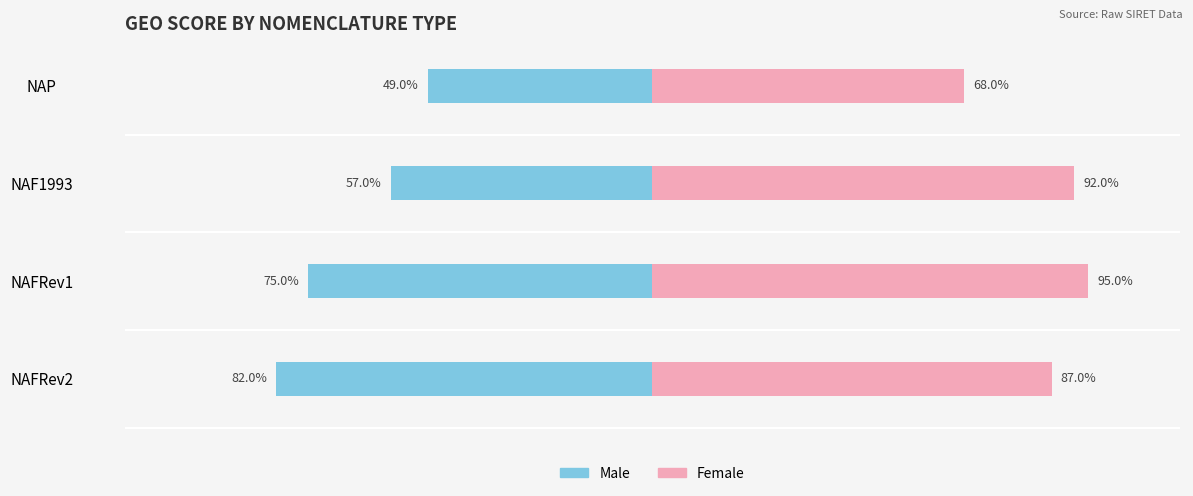

True or false: Male has a value of -0.3 at NAFRev1.

False